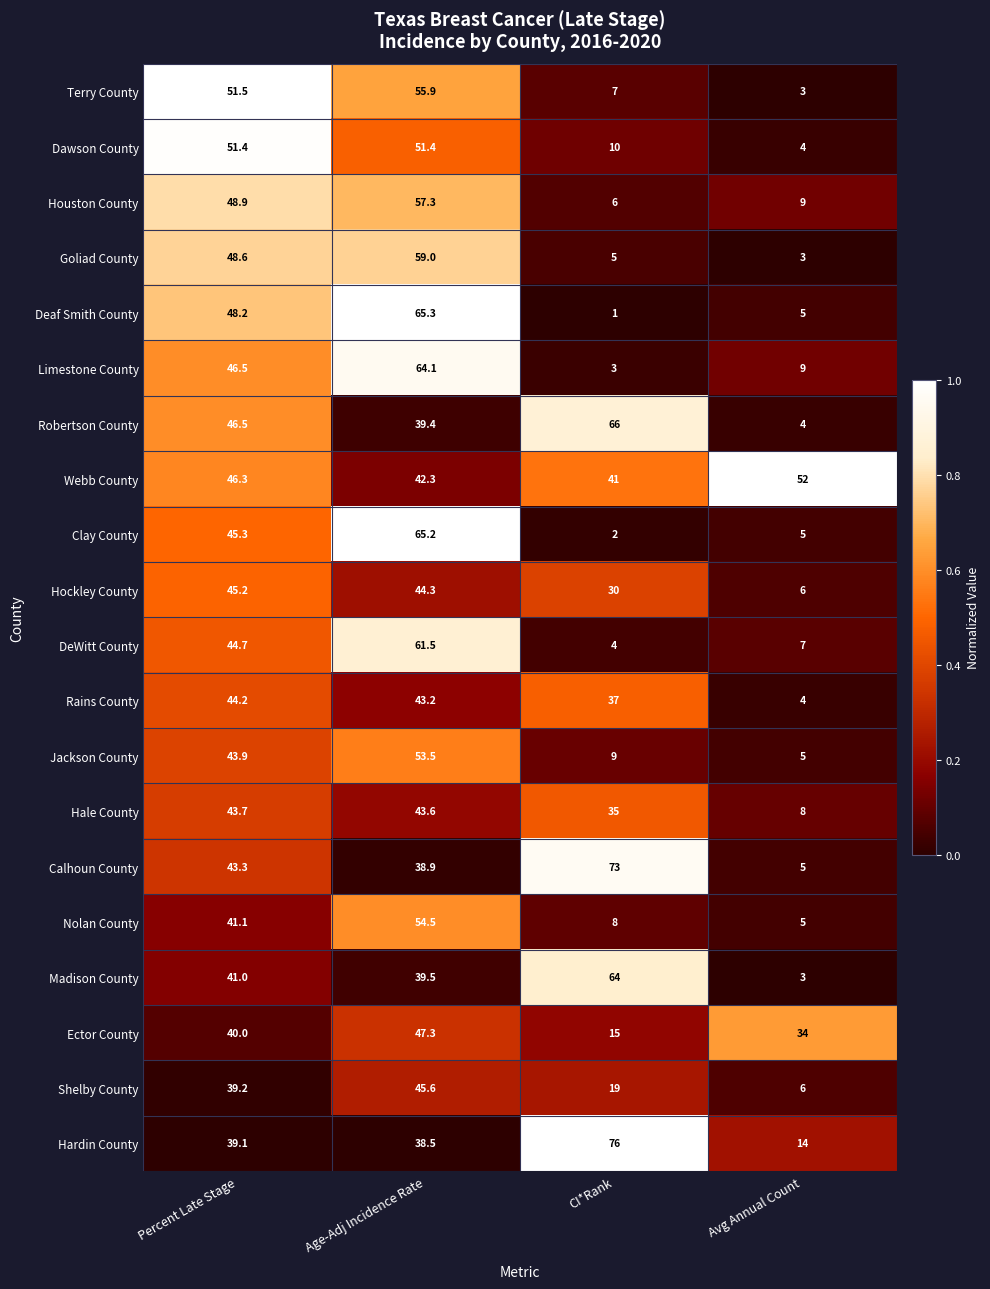

Where does the Clay County series first go above 45?

Percent Late Stage